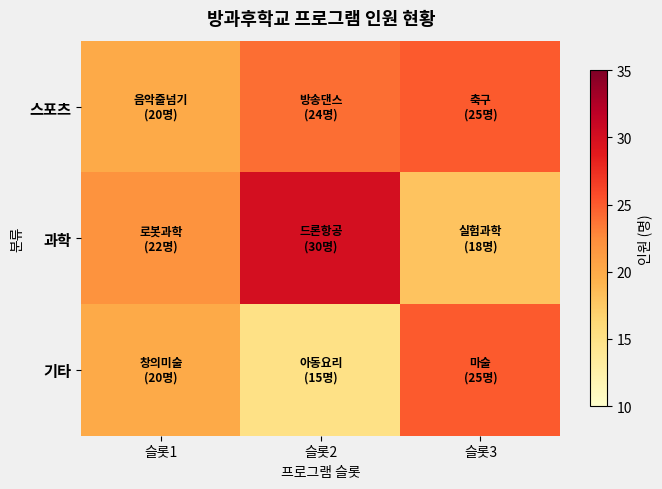

Reading right to left, what are all the values shown in this chart?

스포츠: 슬롯3=25	슬롯2=24	슬롯1=20
과학: 슬롯3=18	슬롯2=30	슬롯1=22
기타: 슬롯3=25	슬롯2=15	슬롯1=20